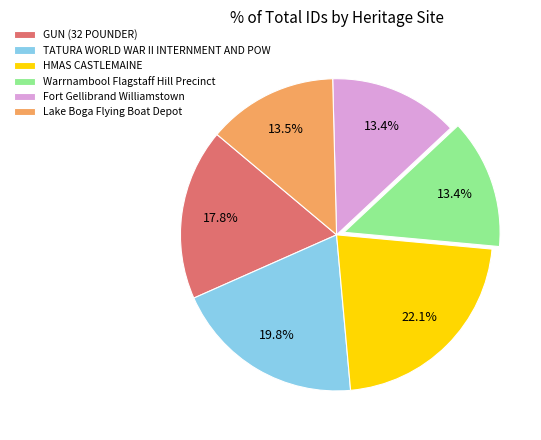

What is the largest slice in the pie chart?

HMAS CASTLEMAINE